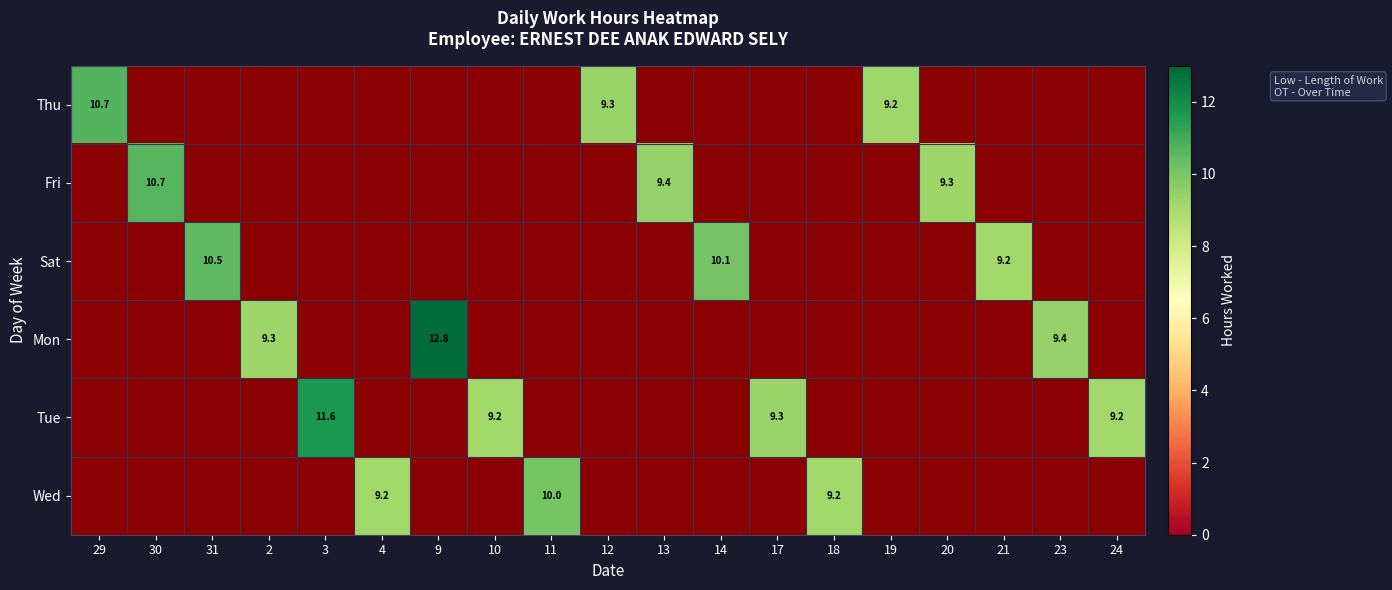

What is the maximum value shown in the chart?

12.8